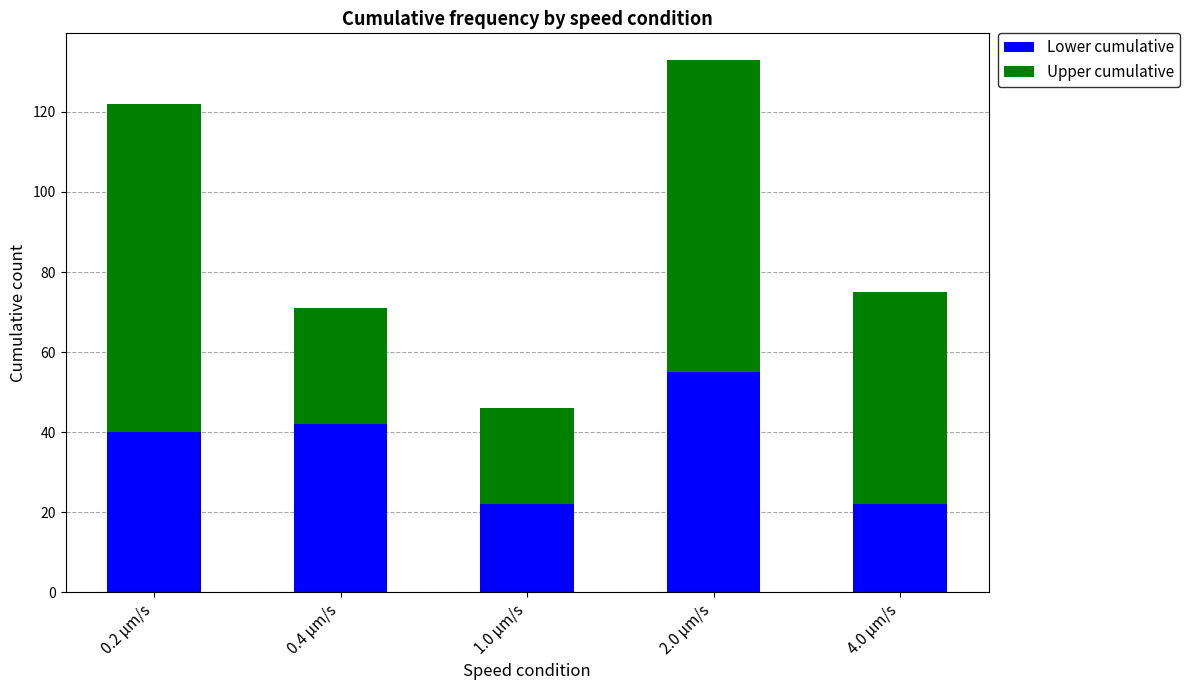

At which category is the sum across all series the highest?

2.0 µm/s